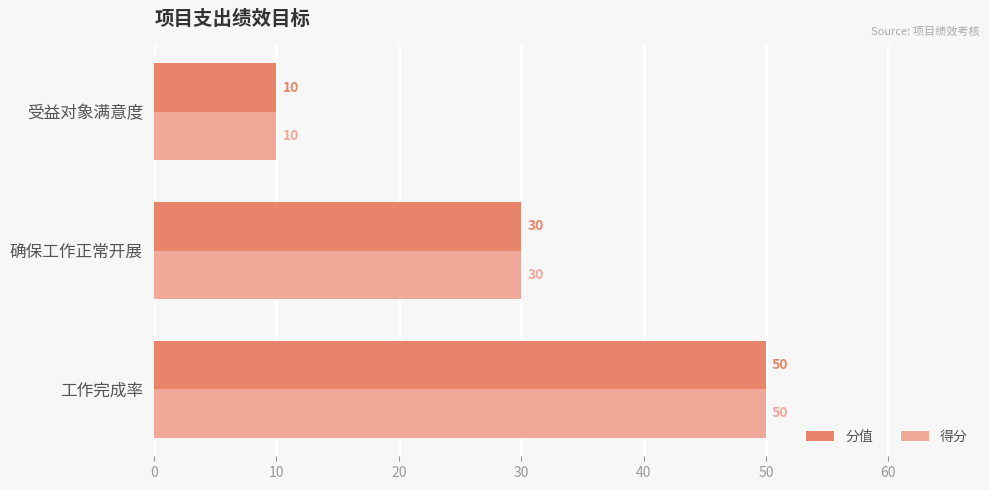

True or false: 得分 has a value of 10 at 受益对象满意度.

True